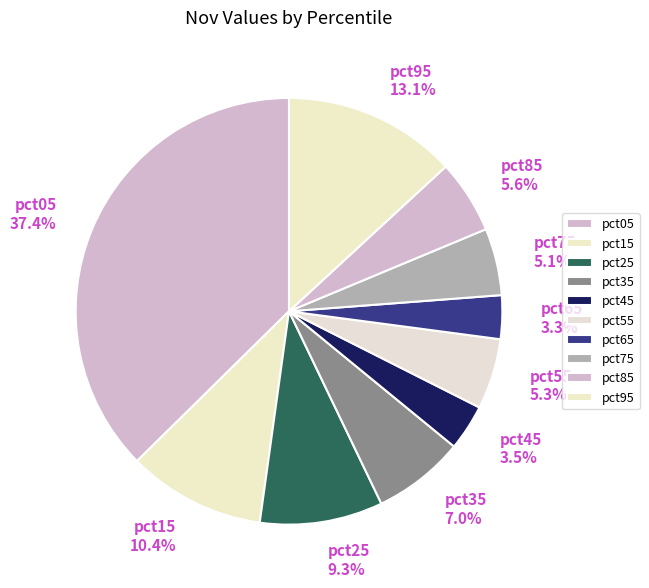

How many segments does this pie chart have?

10